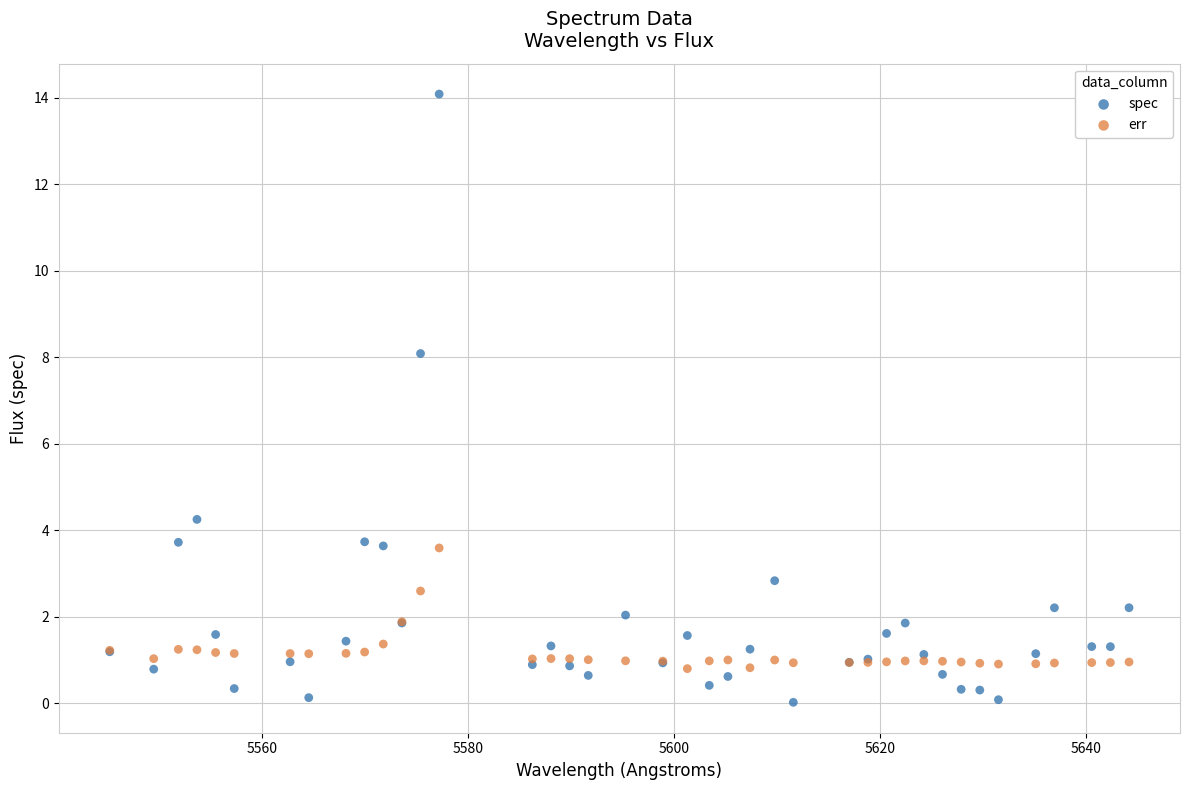

Which series has the widest spread of Y values?

spec